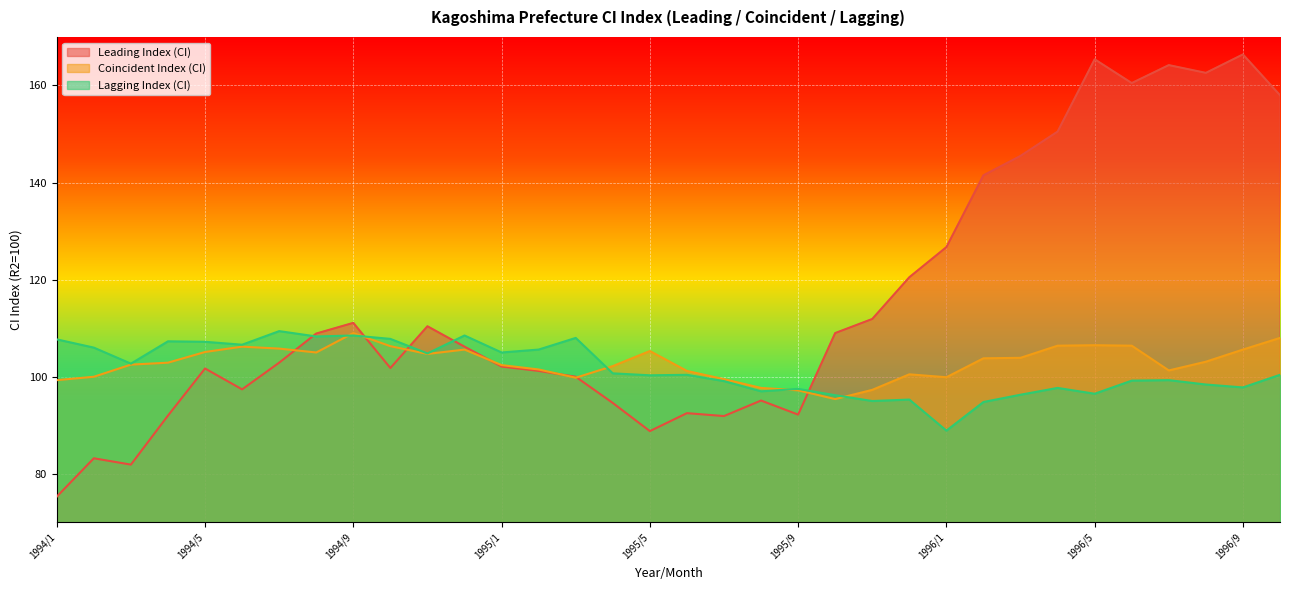

How many values in the Coincident Index (CI) series exceed 103?

17